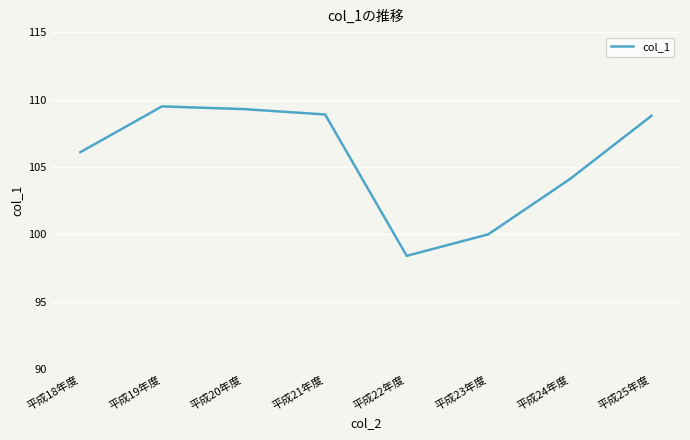

What is the change in value from 平成18年度 to 平成21年度?

+2.8